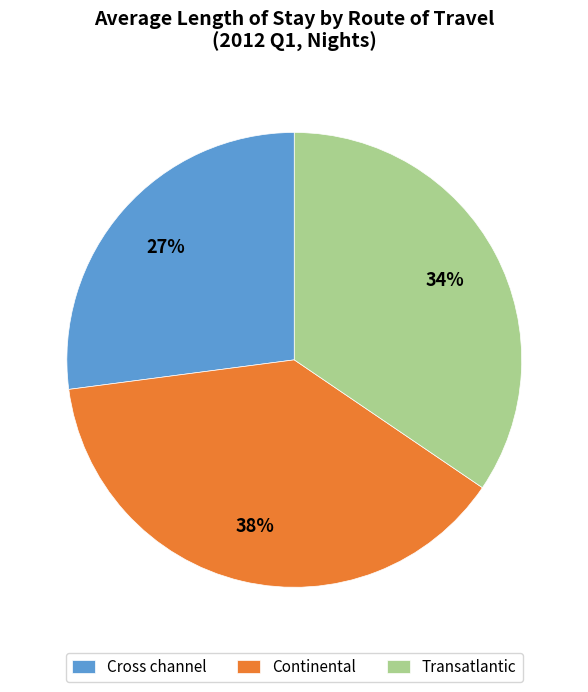

Is there a majority slice in this chart?

No